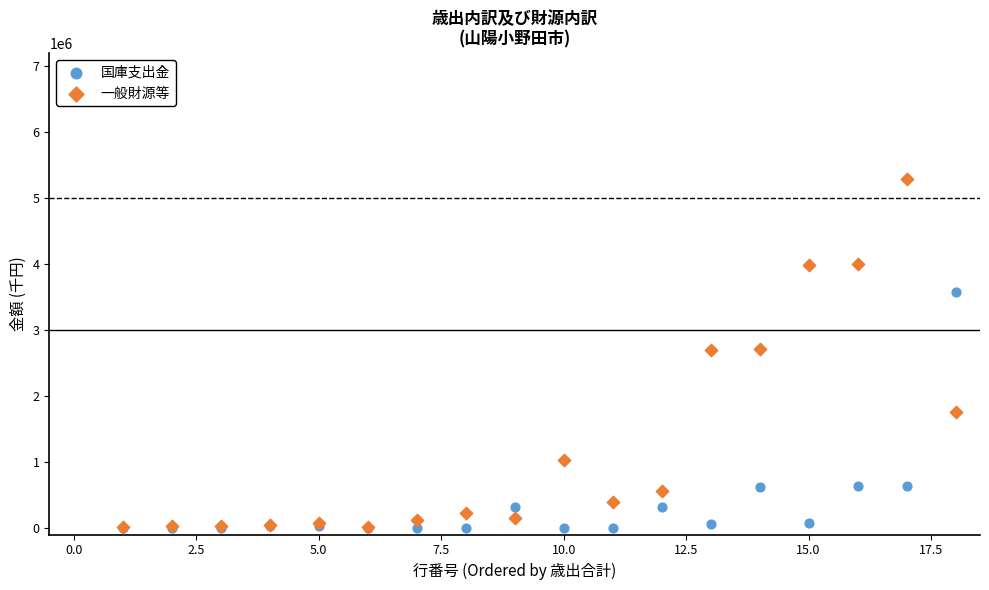

What are all the series names shown in the legend?

国庫支出金, 一般財源等